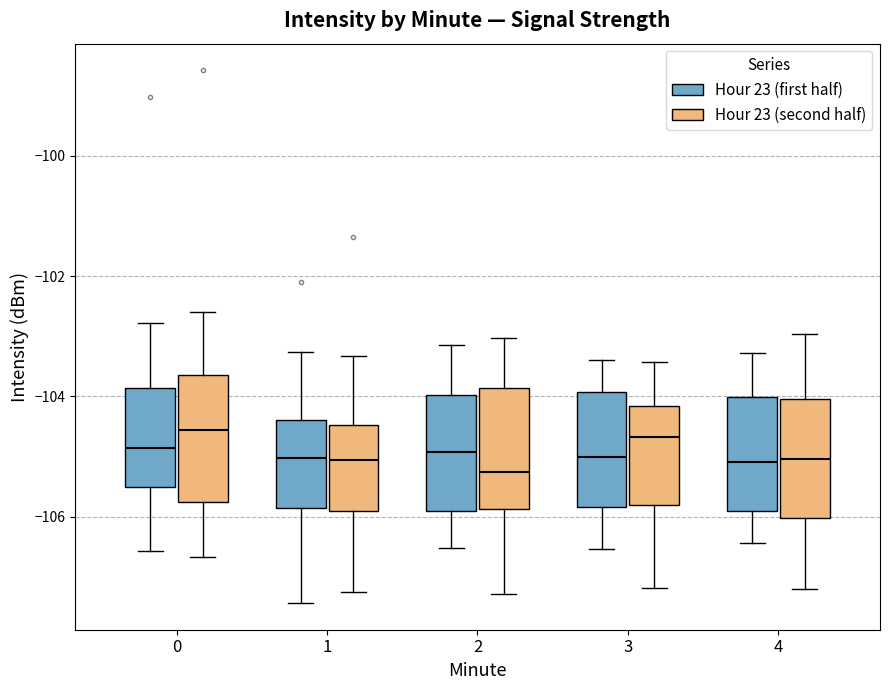

Reading left to right, transcribe this box plot: for each box, give where its median line is, the range the box spans, and where its two whiskers end, as read against the y-axis. The values are not printed on the chart, so give them approximately, as read against the axis.

0 (Hour 23 (first half)): median -104.8, box -105.6 to -103.8, whiskers -106.6 to -102.8
0 (Hour 23 (second half)): median -104.6, box -105.8 to -103.6, whiskers -106.6 to -102.6
1 (Hour 23 (first half)): median -105.0, box -105.8 to -104.4, whiskers -107.4 to -103.2
1 (Hour 23 (second half)): median -105.0, box -106.0 to -104.4, whiskers -107.2 to -103.4
2 (Hour 23 (first half)): median -105.0, box -106.0 to -104.0, whiskers -106.6 to -103.2
2 (Hour 23 (second half)): median -105.2, box -105.8 to -103.8, whiskers -107.2 to -103.0
3 (Hour 23 (first half)): median -105.0, box -105.8 to -104.0, whiskers -106.6 to -103.4
3 (Hour 23 (second half)): median -104.6, box -105.8 to -104.2, whiskers -107.2 to -103.4
4 (Hour 23 (first half)): median -105.0, box -106.0 to -104.0, whiskers -106.4 to -103.2
4 (Hour 23 (second half)): median -105.0, box -106.0 to -104.0, whiskers -107.2 to -103.0